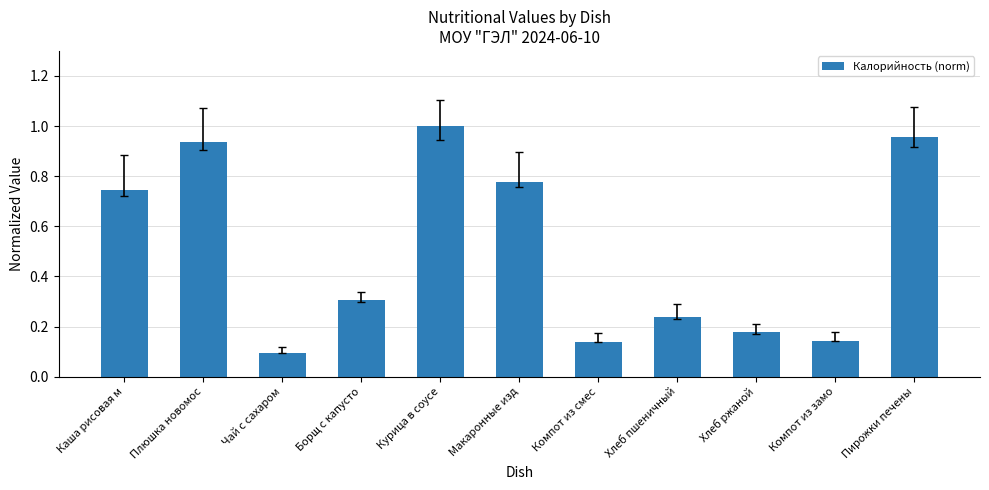

Which label corresponds to the smallest value in the chart?

Чай с сахаром